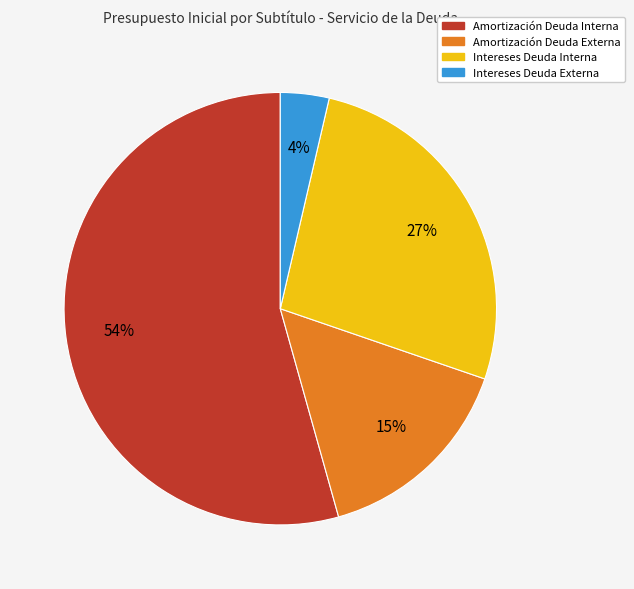

How many slices are in this pie chart?

4